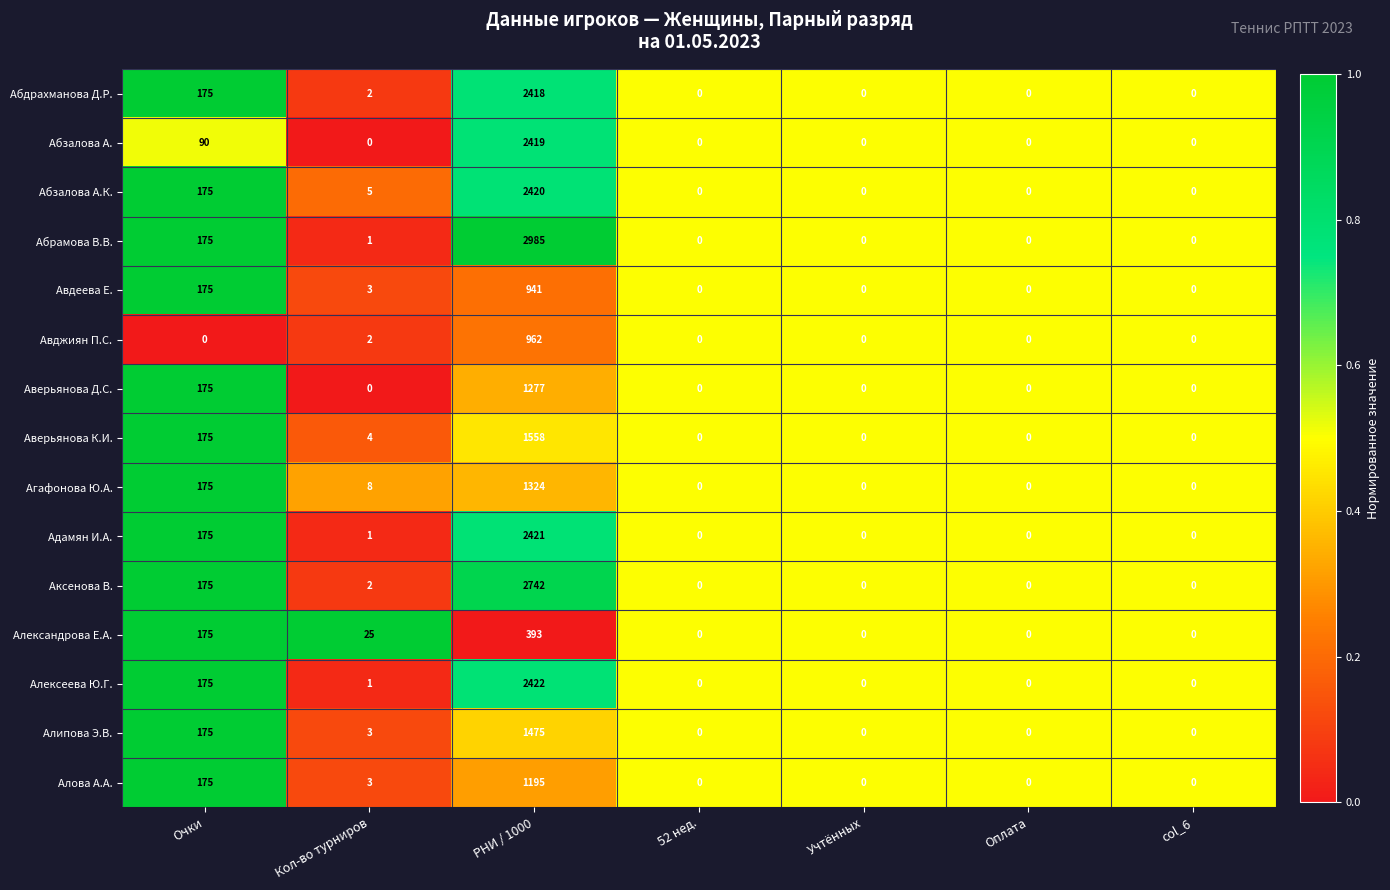

The Алипова Э.В. series shows 640 at 52 нед.. True or false?

False